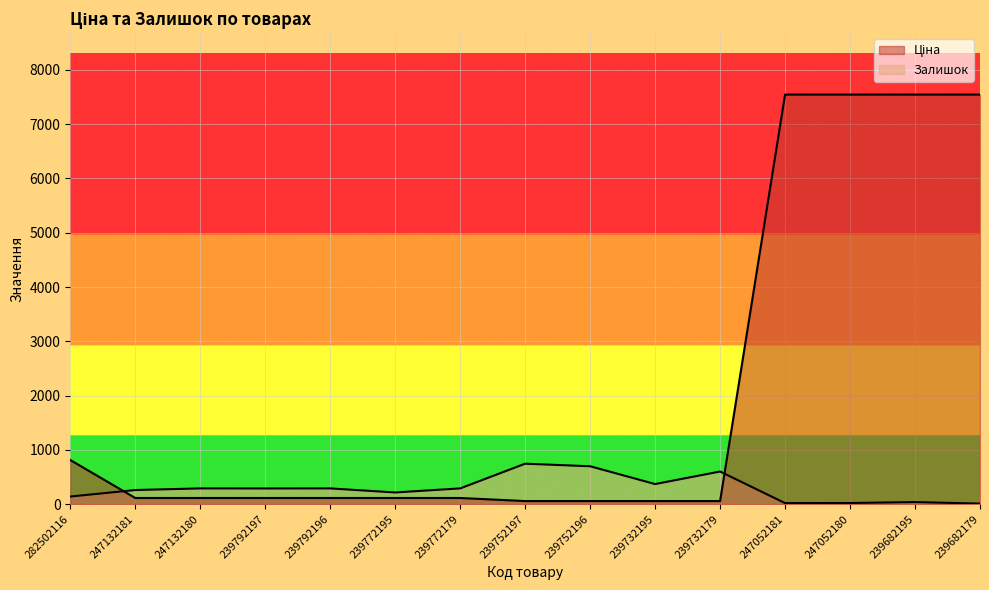

What is the total value across all series at 239682195?

7583.9